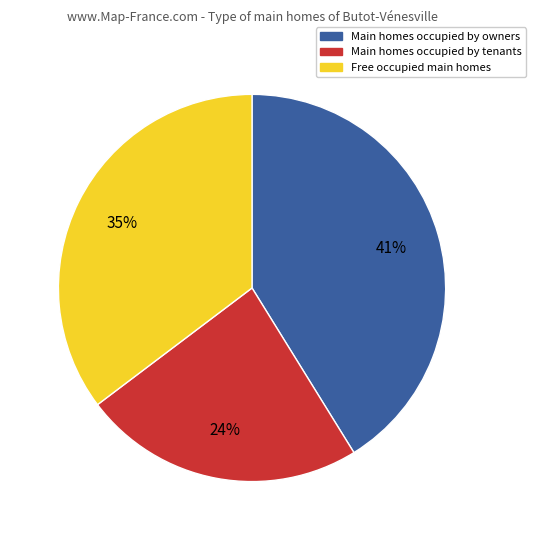

What percentage is the Main homes occupied by owners slice, to the nearest percent?

41%